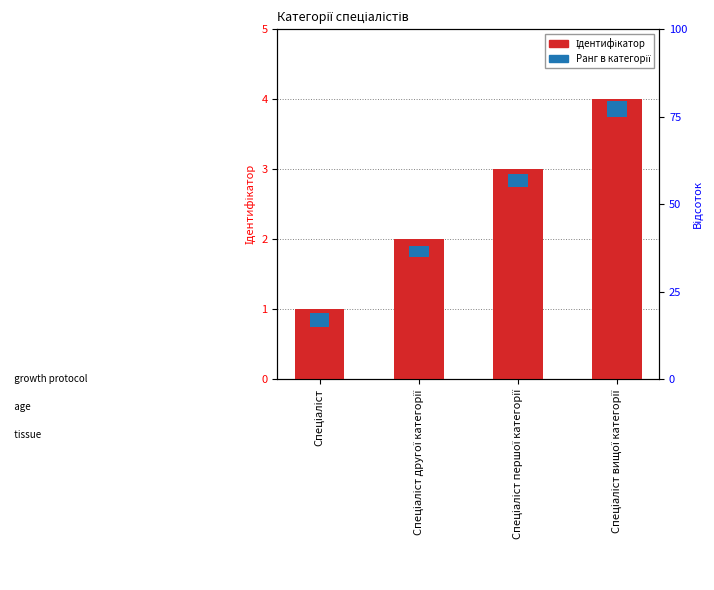

The Ідентифікатор series shows 1.0 at Спеціаліст. True or false?

True